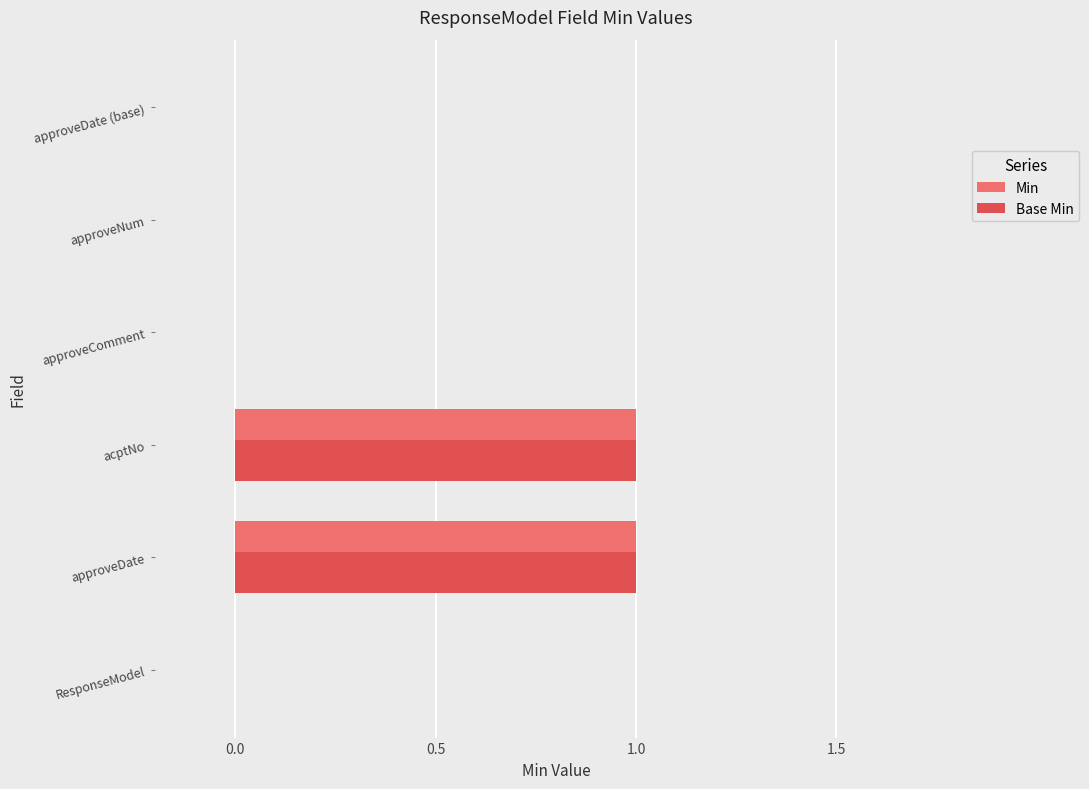

Count the Min values in the range 0 to 1.

6